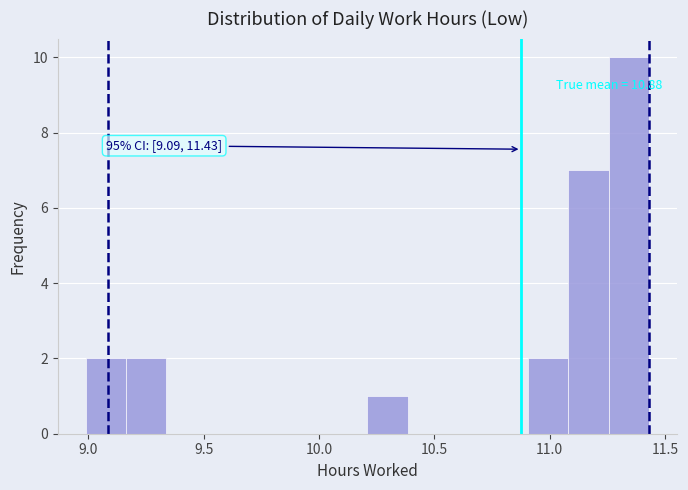

Read against the x-axis, roughly where is the centre of the tallest bar?

11.35